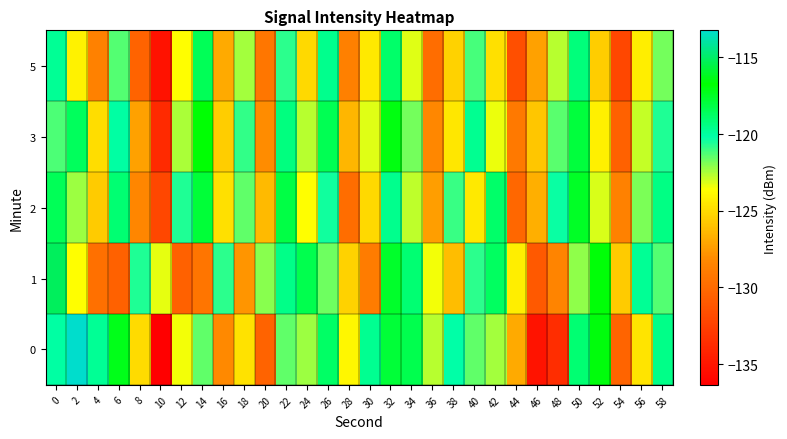

What is the total value across all series at 28?

-634.3